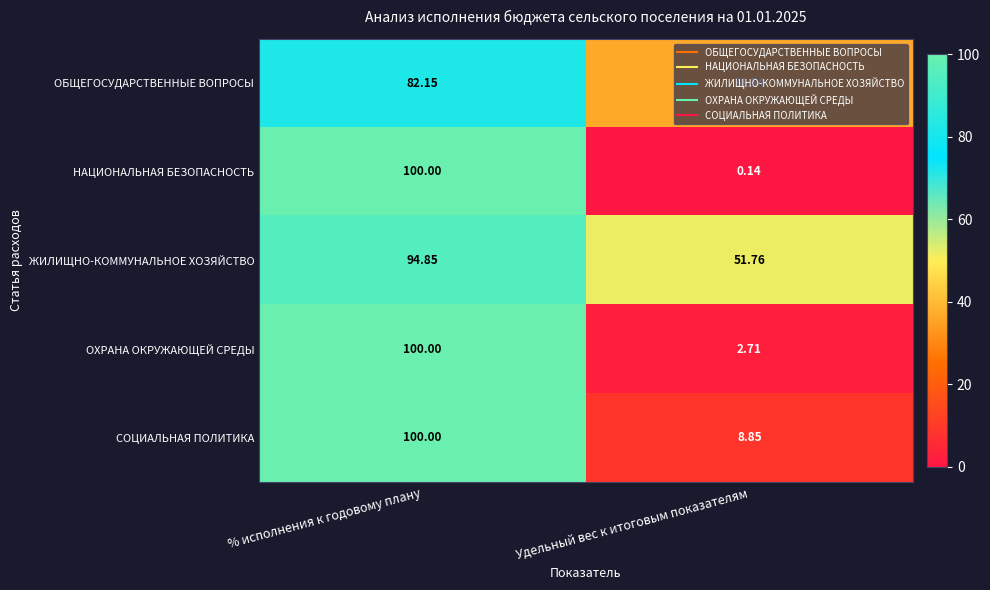

Rank the categories by ОХРАНА ОКРУЖАЮЩЕЙ СРЕДЫ value from lowest to highest.

Удельный вес к итоговым показателям, % исполнения к годовому плану